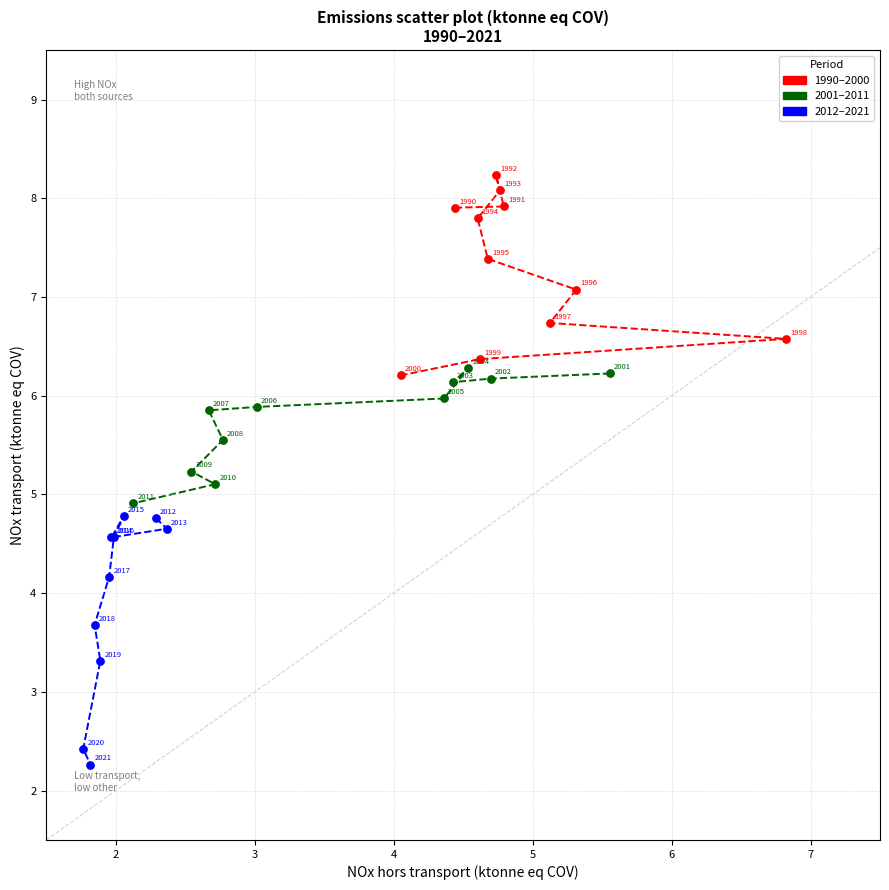

Which series reaches the minimum Y coordinate?

2012–2021